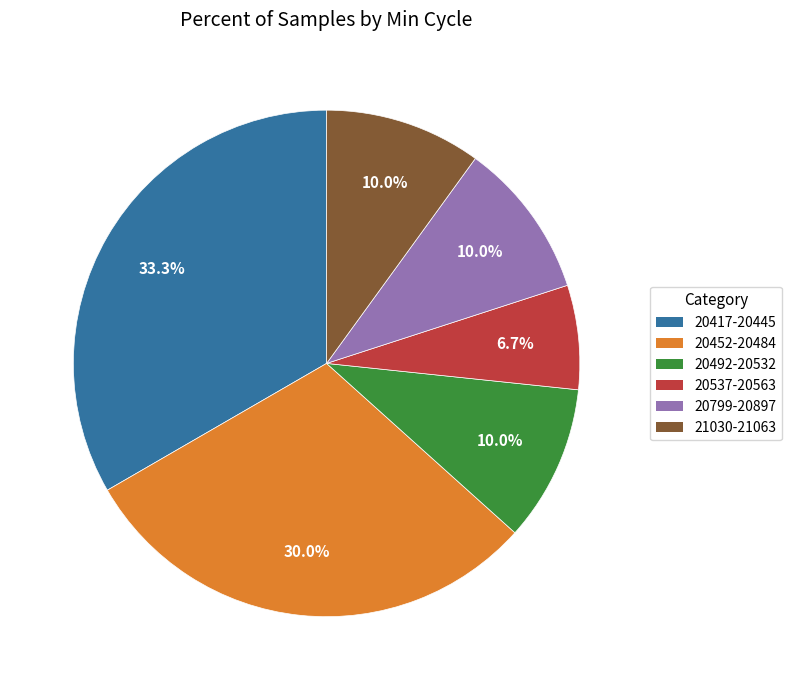

Does any single category account for the majority?

No